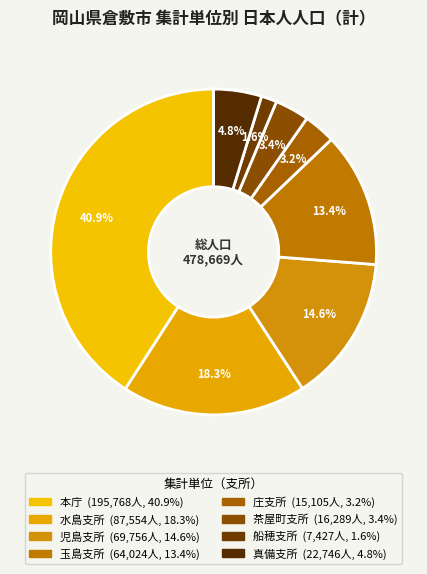

How many slices are in this pie chart?

8